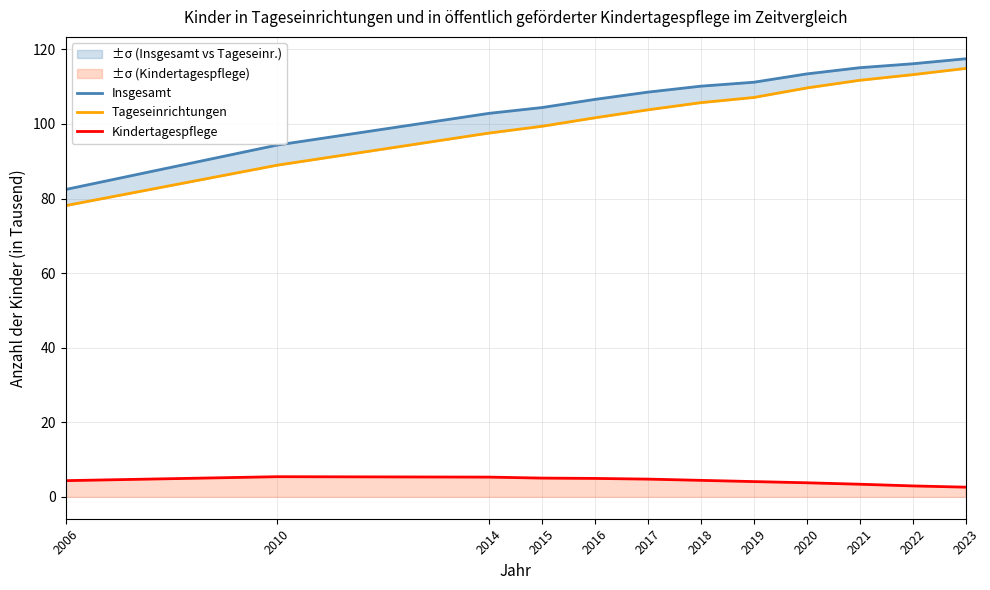

What is the value of the Tageseinrichtungen point at the 7th from the left?

105.7